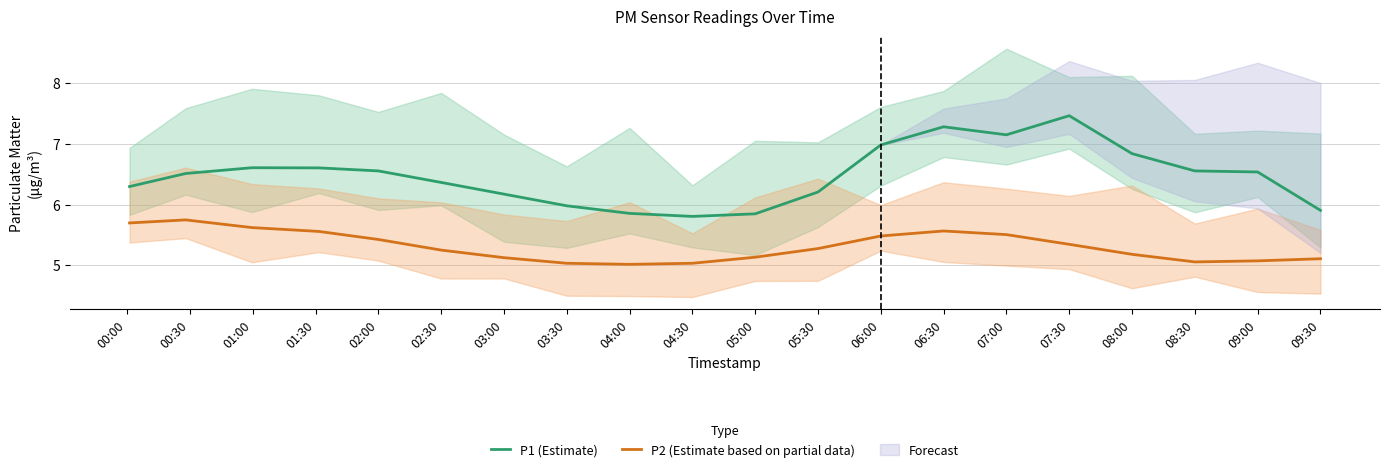

Where is the first local minimum for P2 (Estimate based on partial data)?

04:00